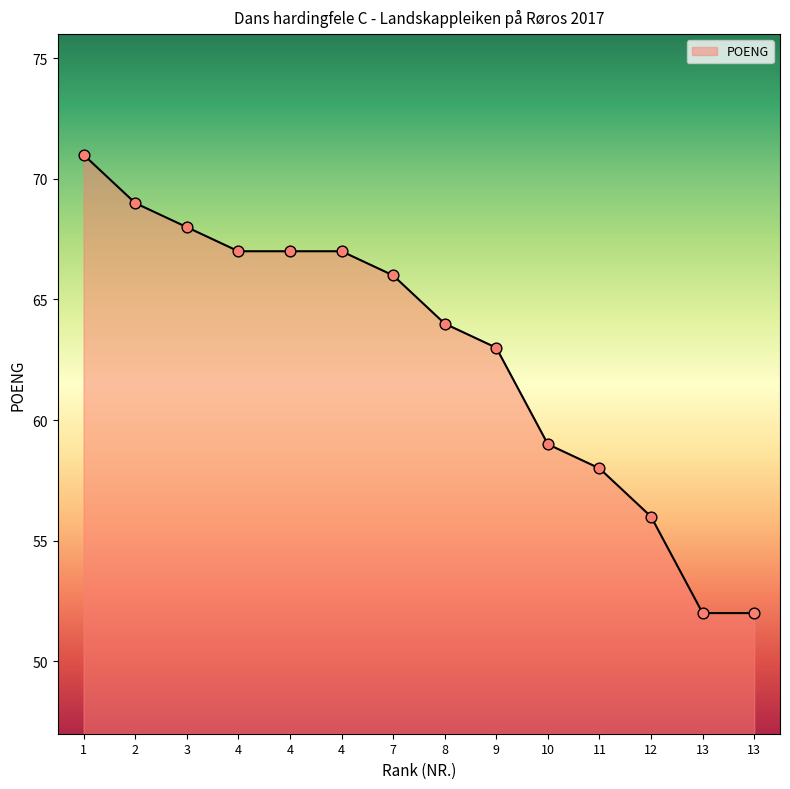

Between 3 and 9, which is larger?

3